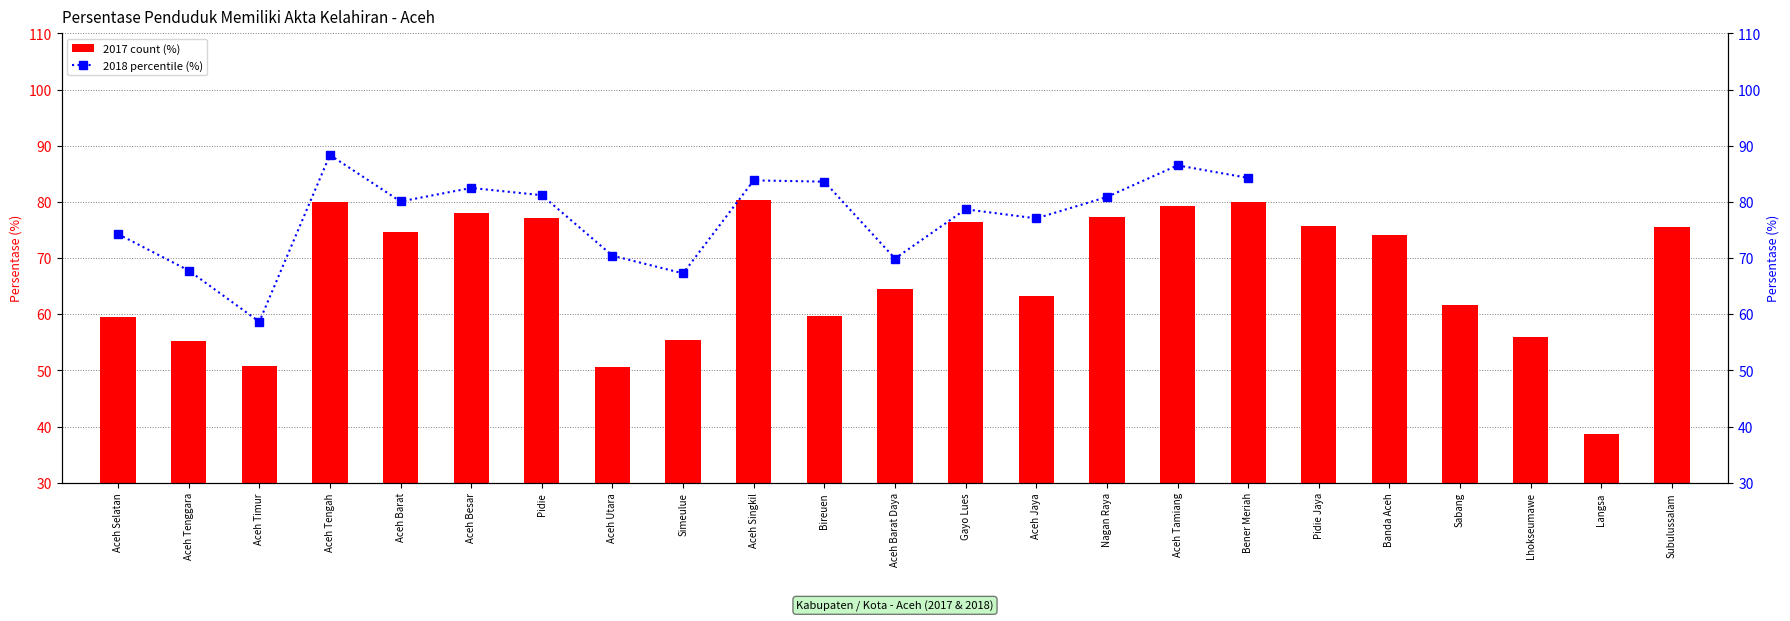

Reading left to right, what are all the values shown in this chart?

59.5	55.2	50.9	80.0	74.7	78.1	77.1	50.7	55.5	80.3	59.7	64.5	76.4	63.2	77.3	79.2	80.0	75.8	74.2	61.6	56.0	38.7	75.5